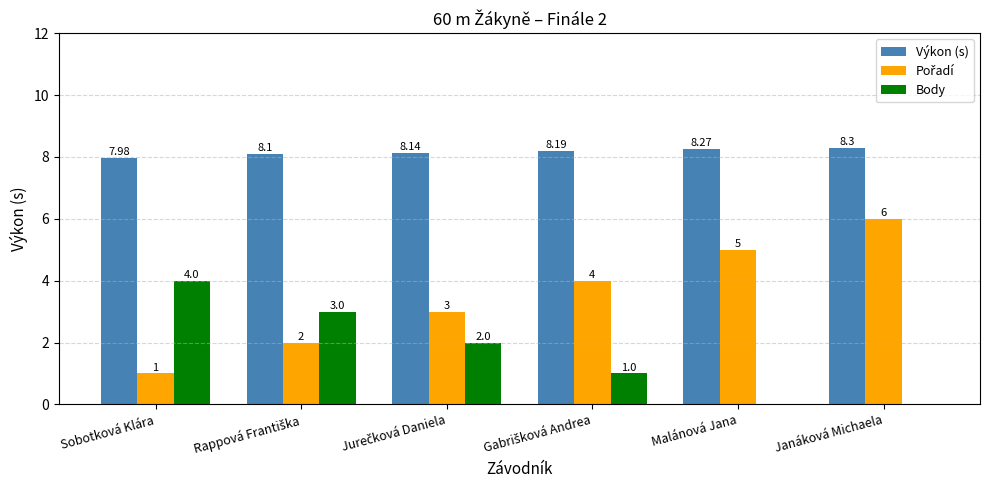

At which label does Body first exceed 2?

Sobotková Klára